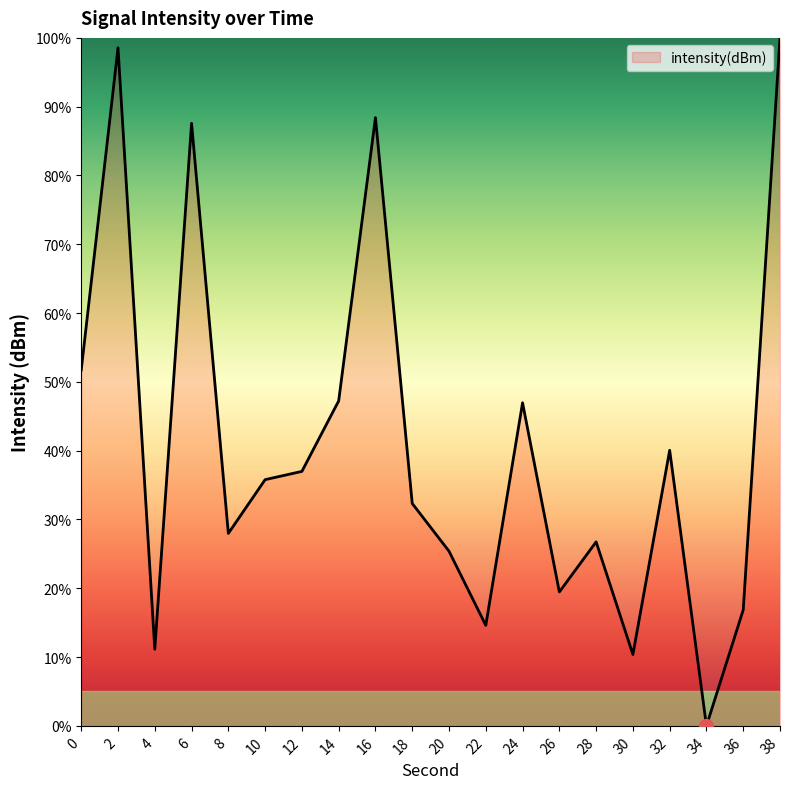

Which label corresponds to the smallest value in the chart?

34